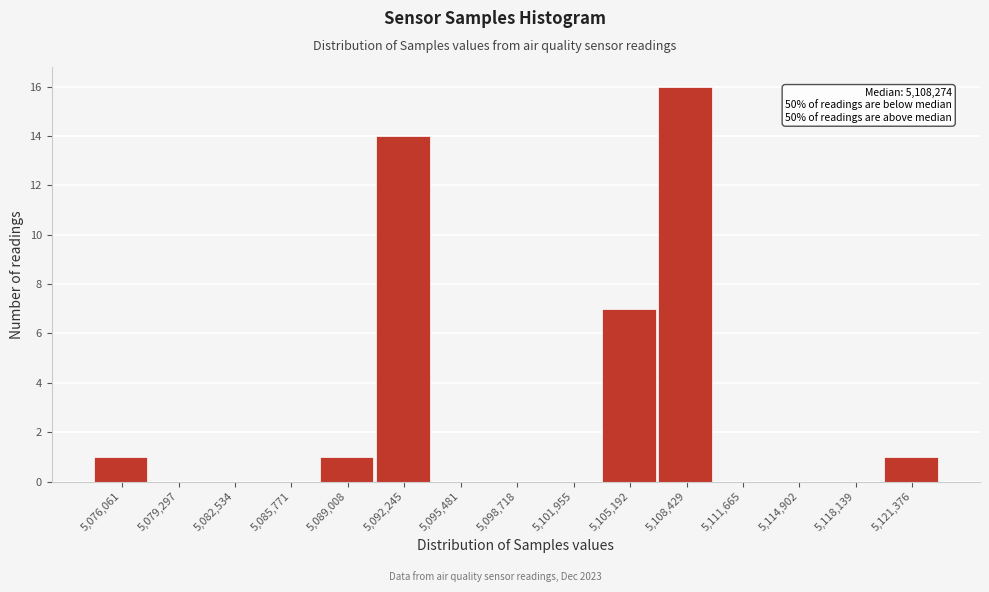

Reading left to right, extract all data points from this chart.

5,076,061=1	5,079,297=0	5,082,534=0	5,085,771=0	5,089,008=1	5,092,245=14	5,095,481=0	5,098,718=0	5,101,955=0	5,105,192=7	5,108,429=16	5,111,665=0	5,114,902=0	5,118,139=0	5,121,376=1